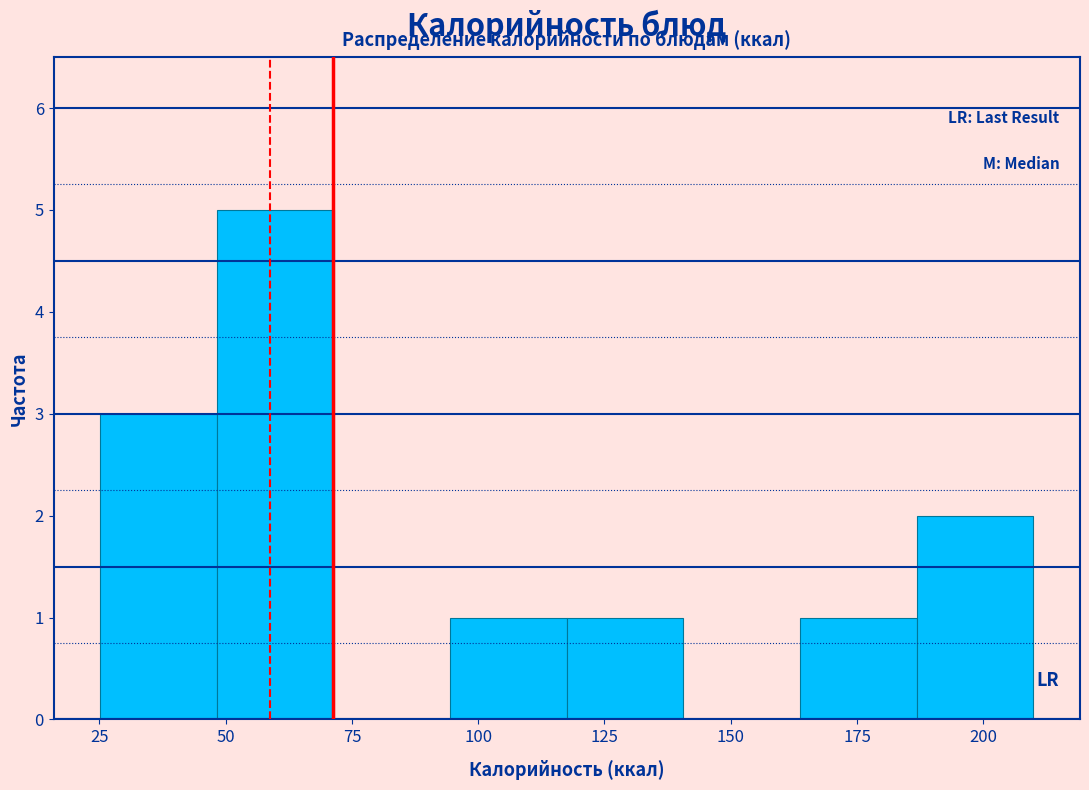

What is the height of the bar covering 165 to 185 on the x-axis? Neither the bar edges nor the heights are printed on the chart, so give them approximately, as read against the axes.

1